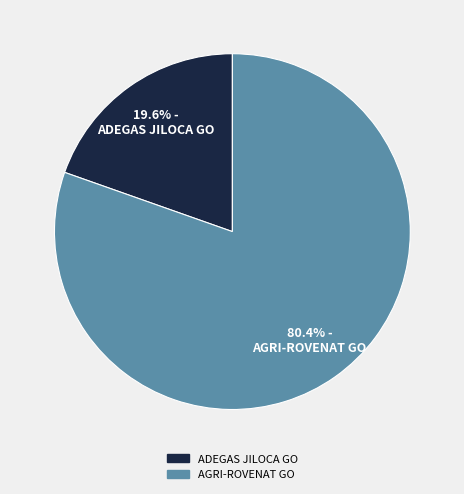

Rank the categories by value from highest to lowest.

AGRI-ROVENAT GO, ADEGAS JILOCA GO